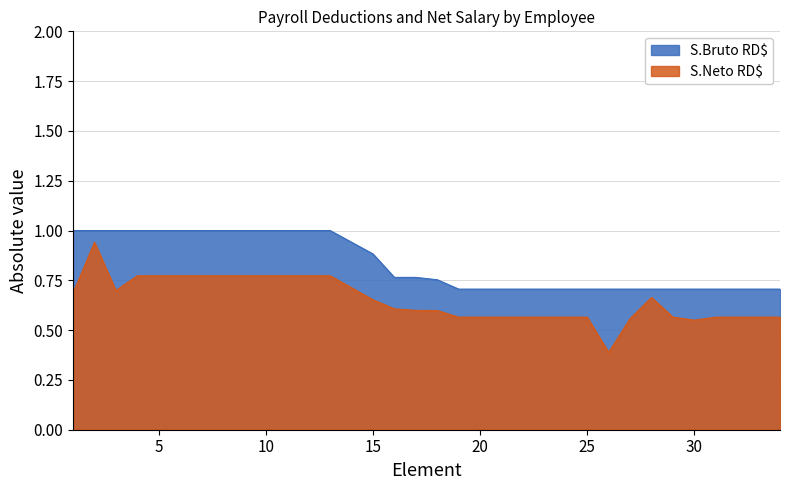

Reading left to right, list all the values displayed in this chart.

AFP 2.87%: 1=1.0	2=1.0	3=1.0	4=1.0	5=1.0	6=1.0	7=1.0	8=1.0	9=1.0	10=1.0	11=1.0	12=1.0	13=1.0	15=0.9	16=0.8	17=0.8	18=0.8	19=0.7	20=0.7	21=0.7	22=0.7	23=0.7	24=0.7	25=0.7	26=0.7	27=0.7	28=0.7	29=0.7	30=0.7	31=0.7	32=0.7	33=0.7	34=0.7
S.Neto RD$: 1=0.7	2=0.9	3=0.7	4=0.8	5=0.8	6=0.8	7=0.8	8=0.8	9=0.8	10=0.8	11=0.8	12=0.8	13=0.8	15=0.7	16=0.6	17=0.6	18=0.6	19=0.6	20=0.6	21=0.6	22=0.6	23=0.6	24=0.6	25=0.6	26=0.4	27=0.6	28=0.7	29=0.6	30=0.5	31=0.6	32=0.6	33=0.6	34=0.6